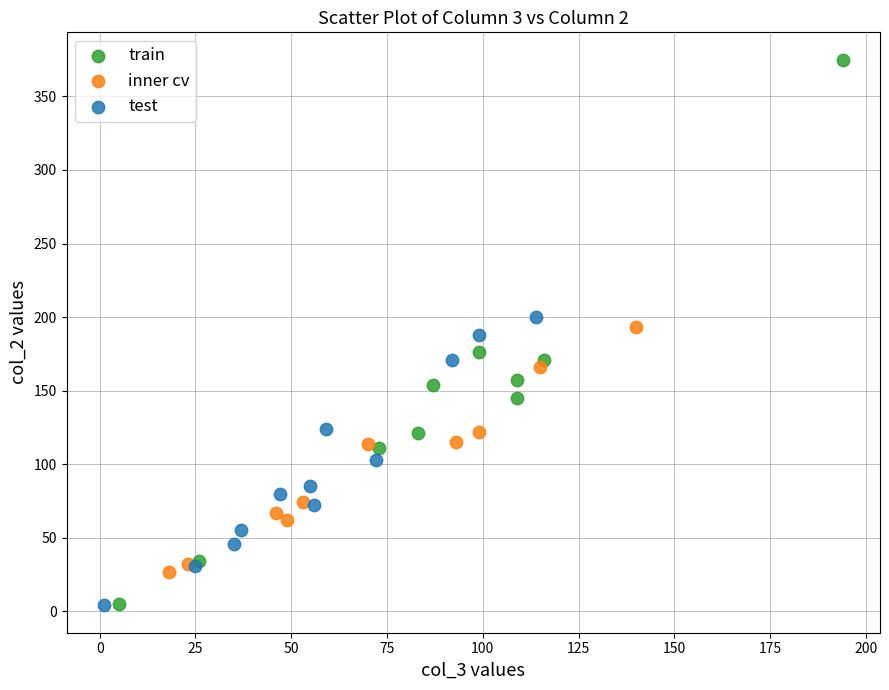

Which series has the widest spread of Y values?

train